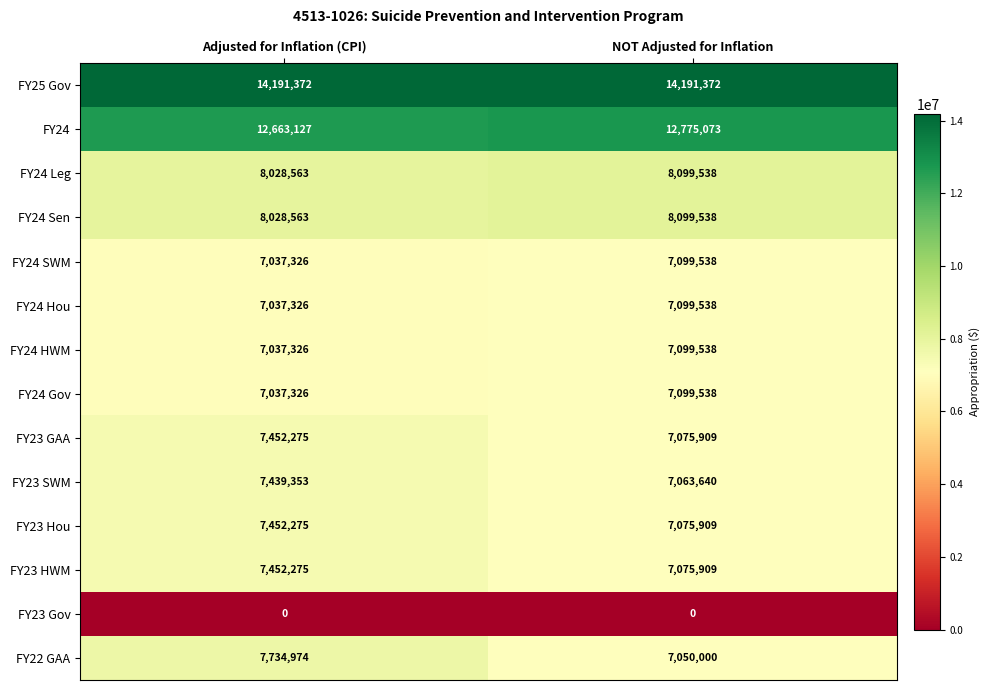

Reading right to left, extract all data points from this chart.

FY25 Gov: 14191372	14191372
FY24: 12775073	12663127
FY24 Leg: 8099538	8028563
FY24 Sen: 8099538	8028563
FY24 SWM: 7099538	7037326
FY24 Hou: 7099538	7037326
FY24 HWM: 7099538	7037326
FY24 Gov: 7099538	7037326
FY23 GAA: 7075909	7452275
FY23 SWM: 7063640	7439353
FY23 Hou: 7075909	7452275
FY23 HWM: 7075909	7452275
FY23 Gov: 0	0
FY22 GAA: 7050000	7734974